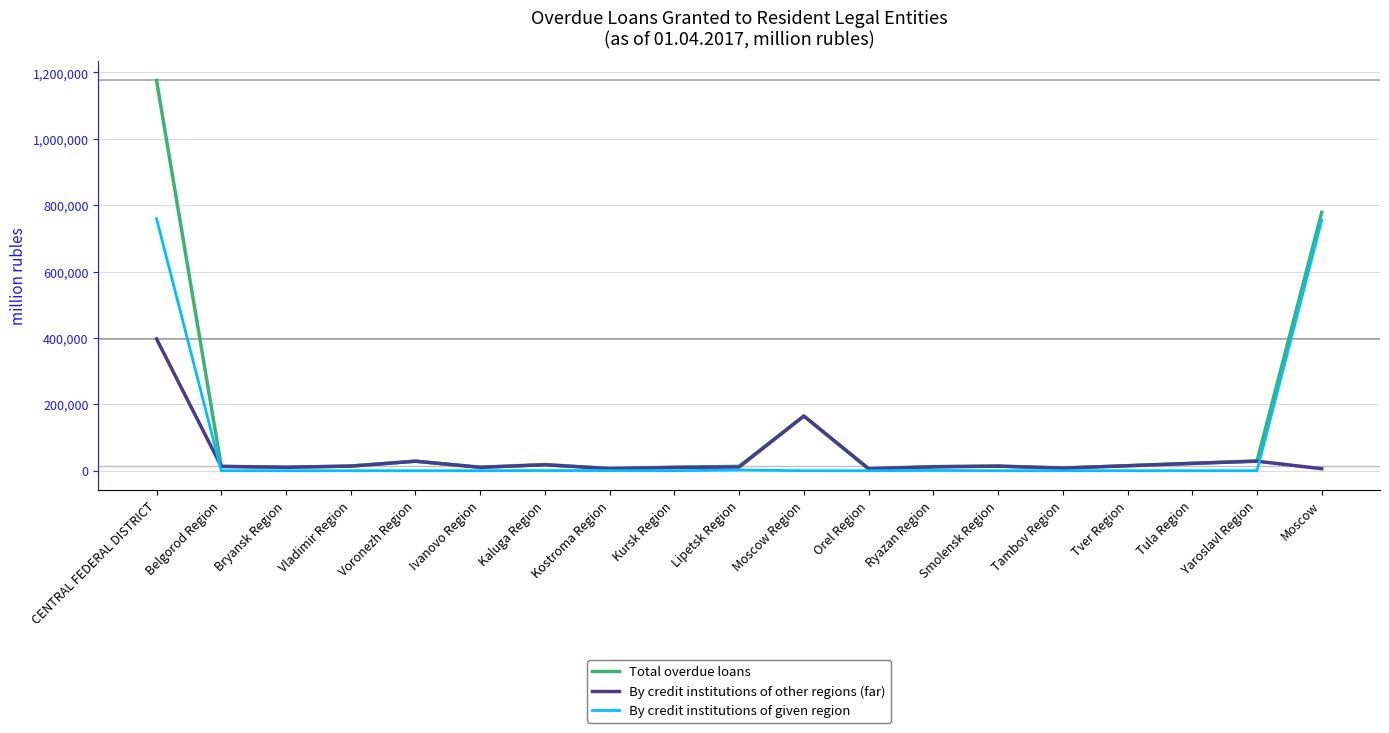

What is the maximum value shown in the chart?

1175880